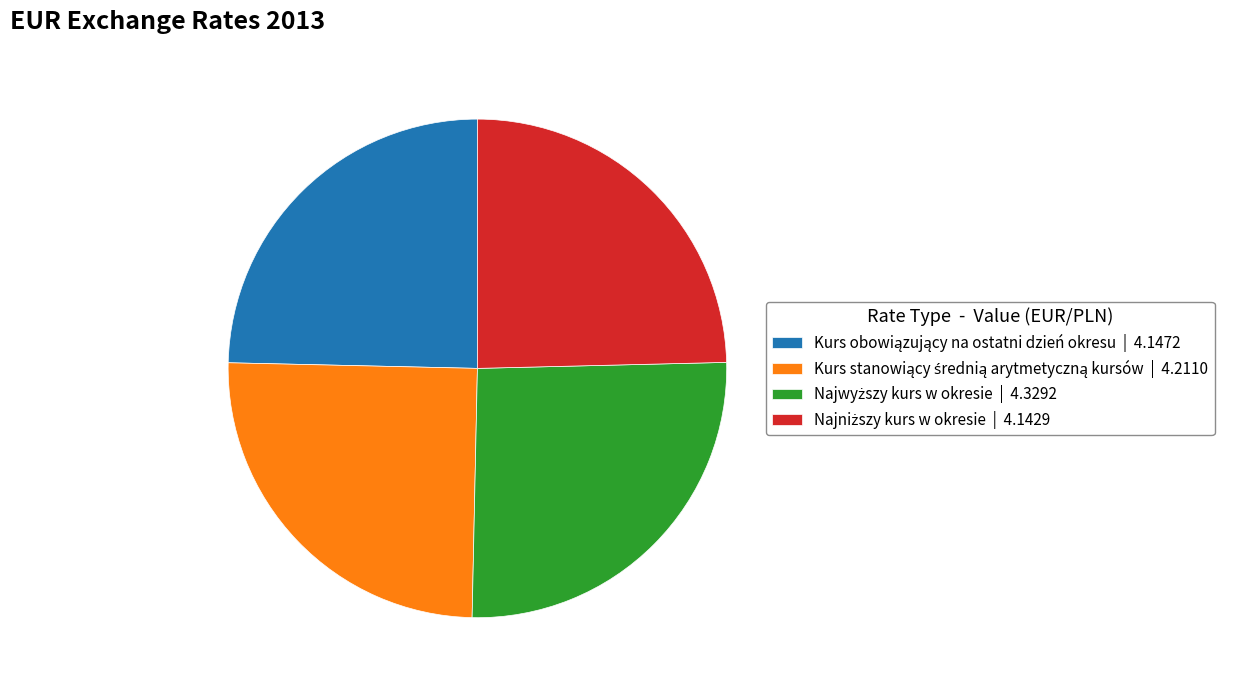

The Najwyższy kurs w okresie slice represents 32% of the pie. True or false?

False